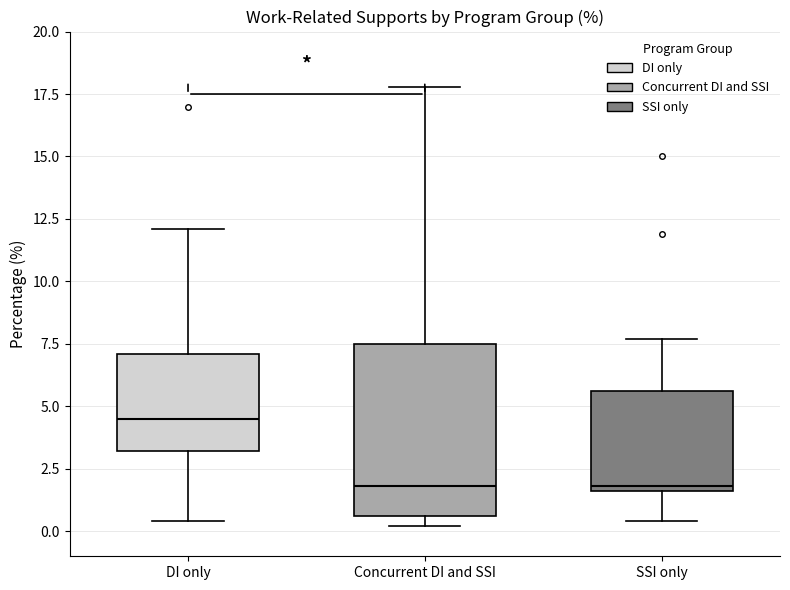

Comparing the boxes themselves (not the whiskers), which one is the tallest?

Concurrent DI and SSI